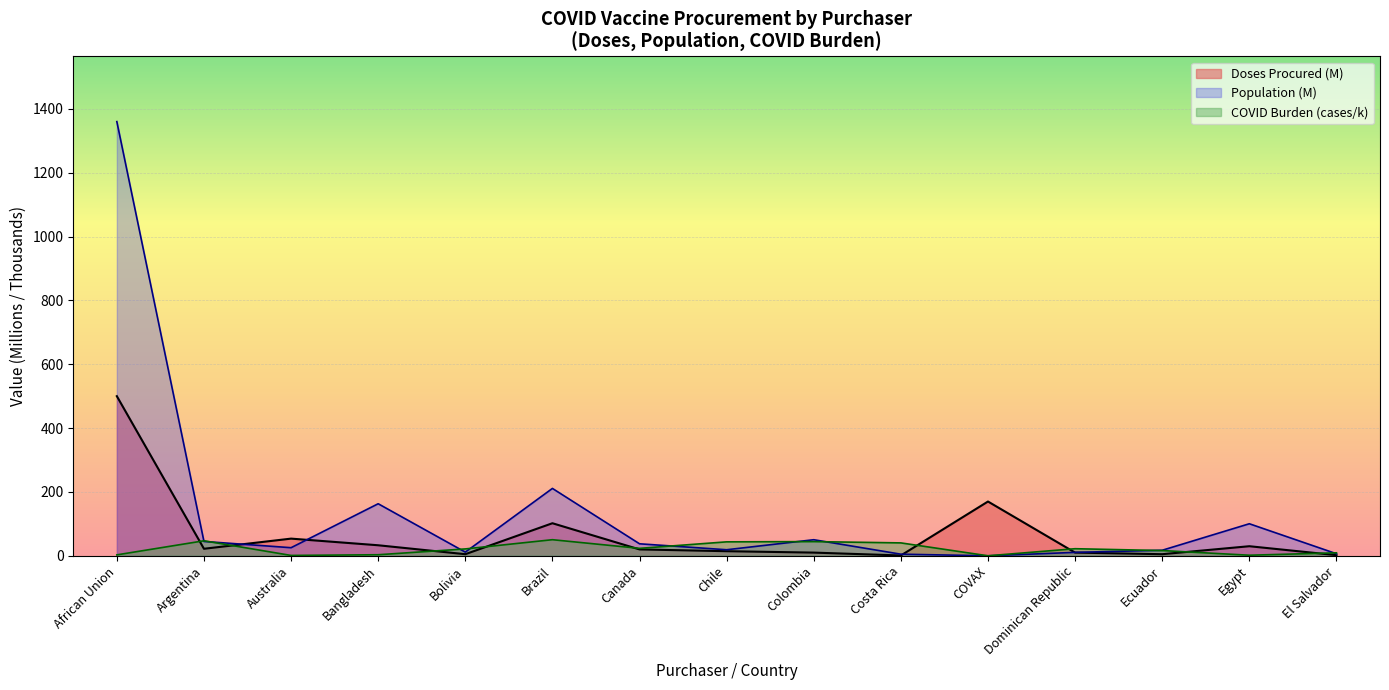

True or false: COVID Burden and Population intersect in this chart.

True